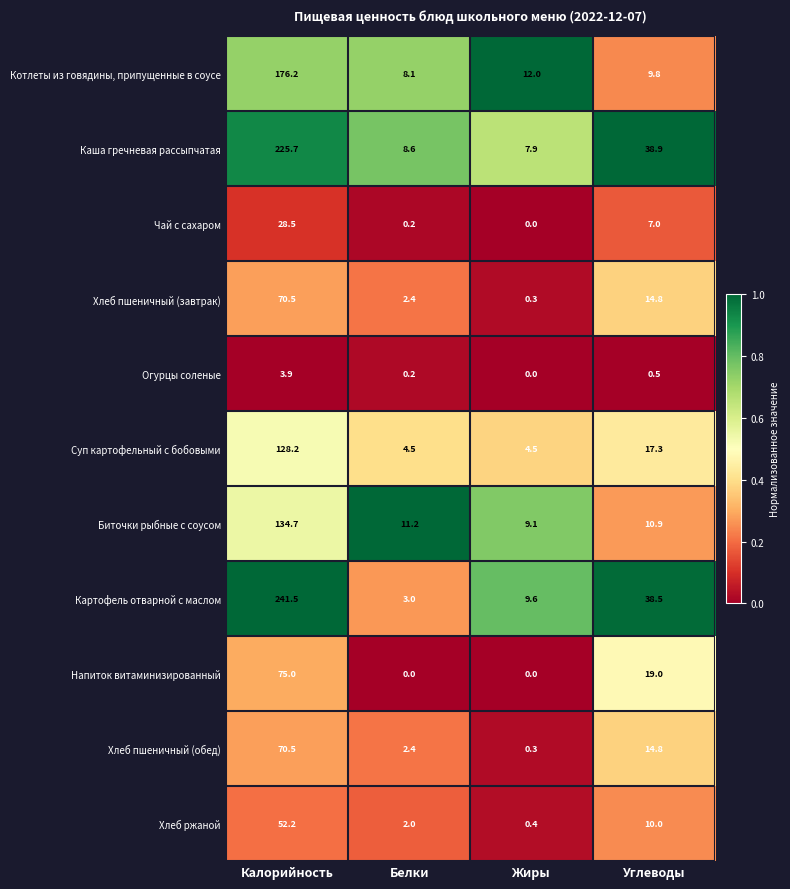

Read the Напиток витаминизированный value at Углеводы.

19.0